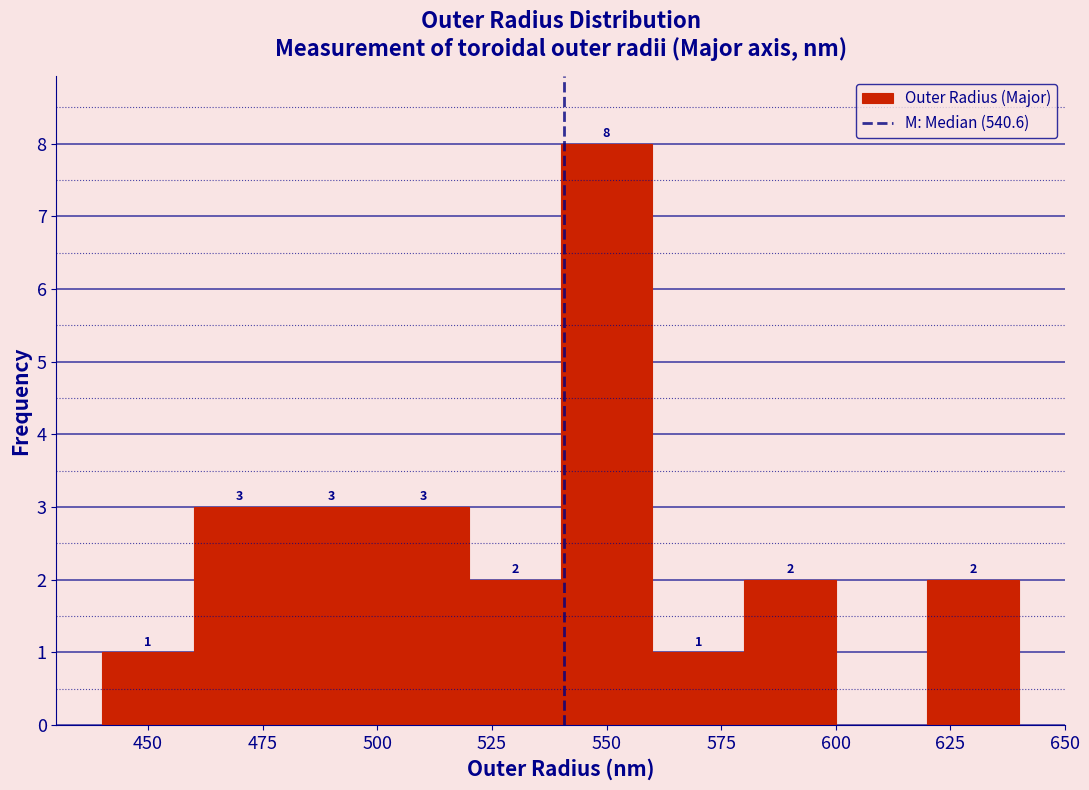

Which range on the x-axis has the tallest bar?

540 to 560